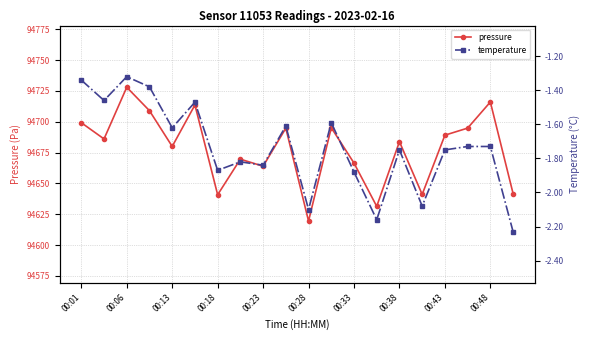

The value of temperature at 00:01 is -2.1. True or false?

False